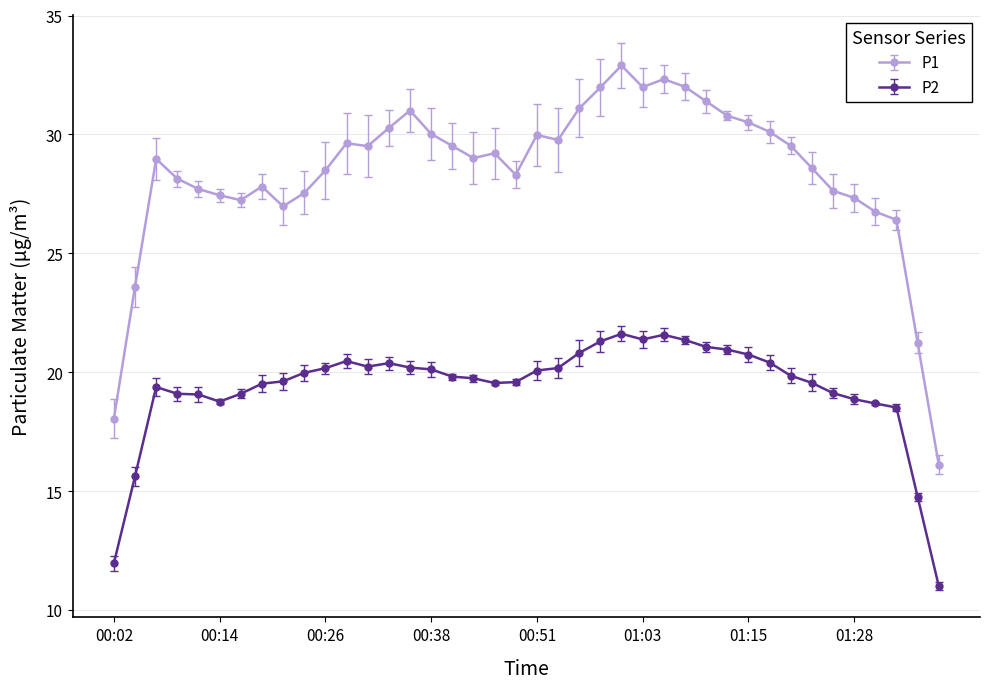

Does the chart display data point markers on the line(s)?

Yes